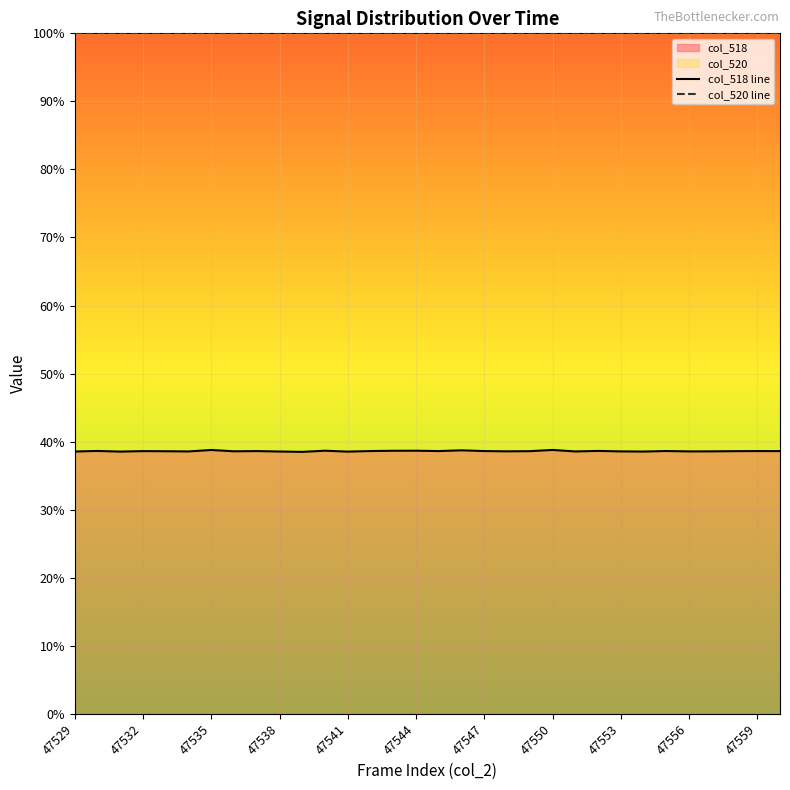

Which series has the largest total across all categories?

col_520 line